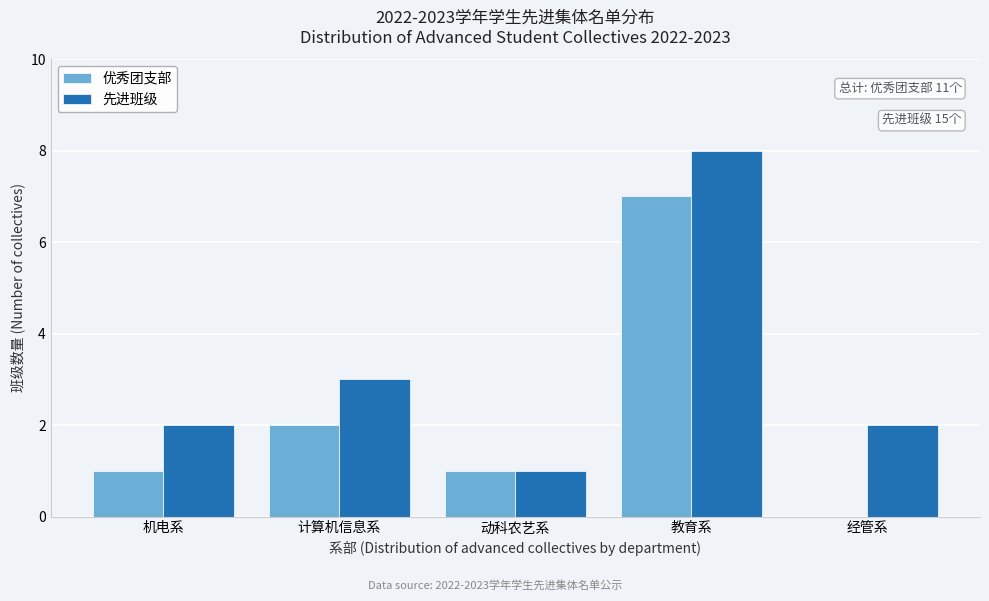

Reading right to left, extract all data points from this chart.

优秀团支部: 经管系=0	教育系=7	动科农艺系=1	计算机信息系=2	机电系=1
先进班级: 经管系=2	教育系=8	动科农艺系=1	计算机信息系=3	机电系=2